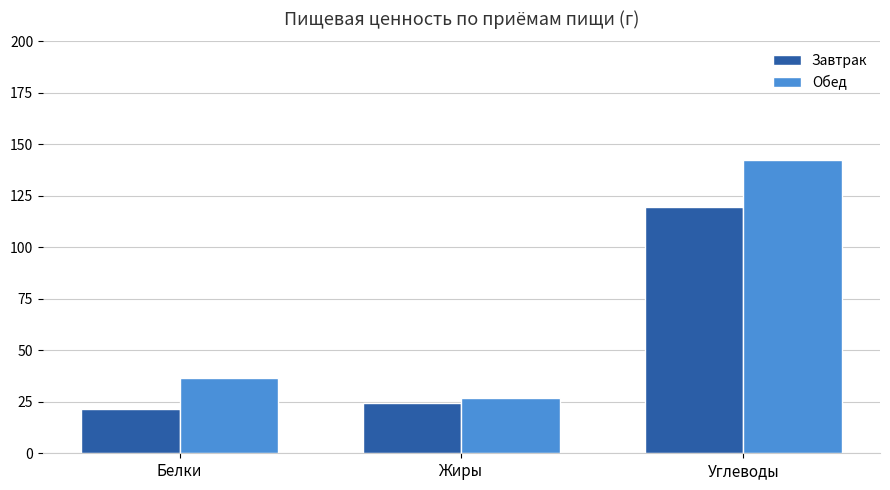

Is it true that Обед equals 26.9 at Жиры?

True